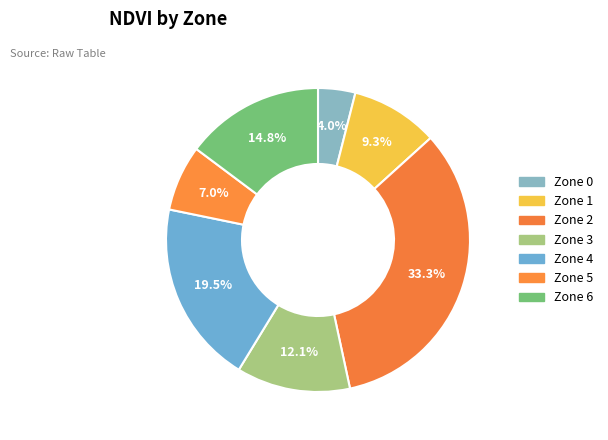

To the nearest percent, what percentage of the pie is Zone 5?

7%